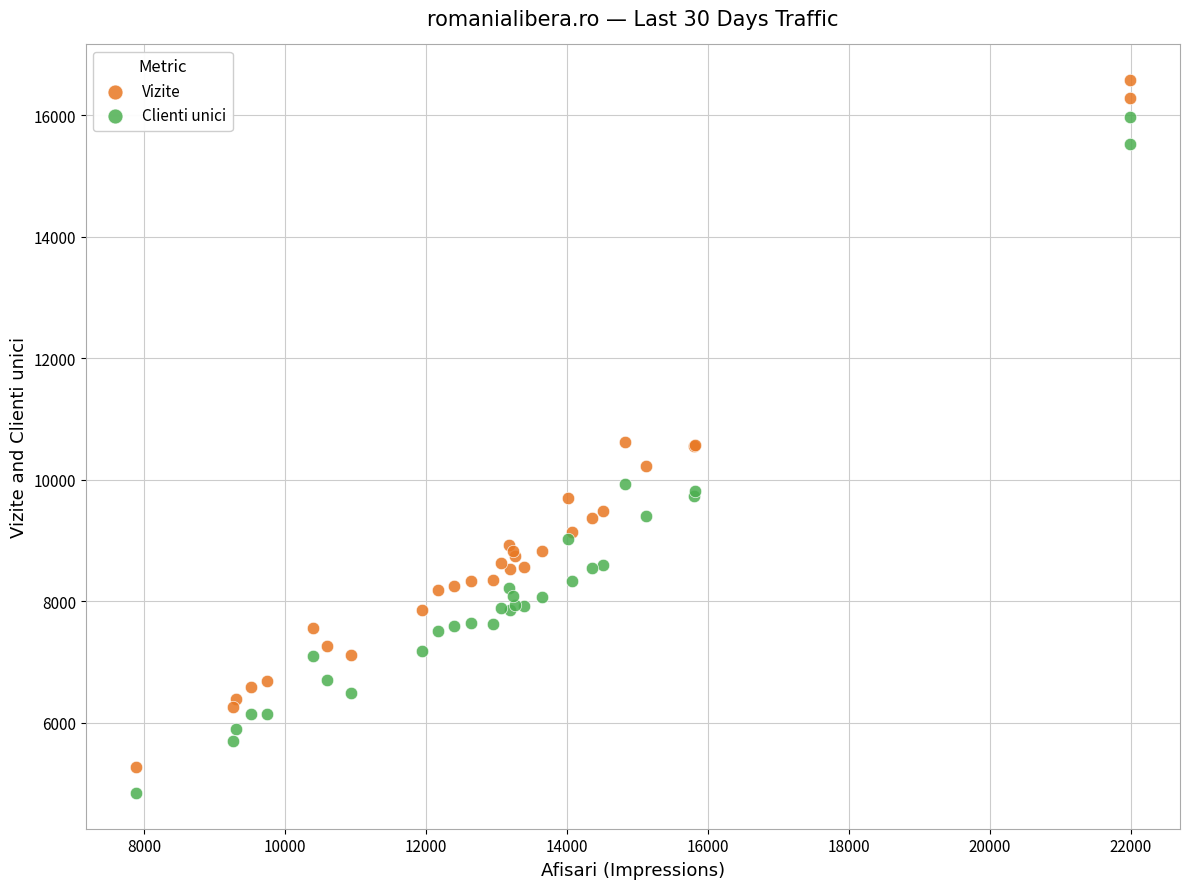

Which series reaches the maximum Y coordinate?

Vizite